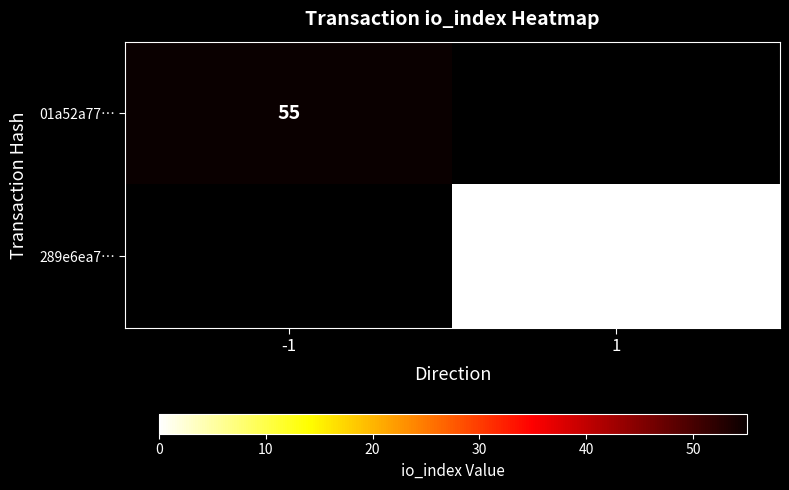

The value of 01a52a77… at -1 is 30. True or false?

False